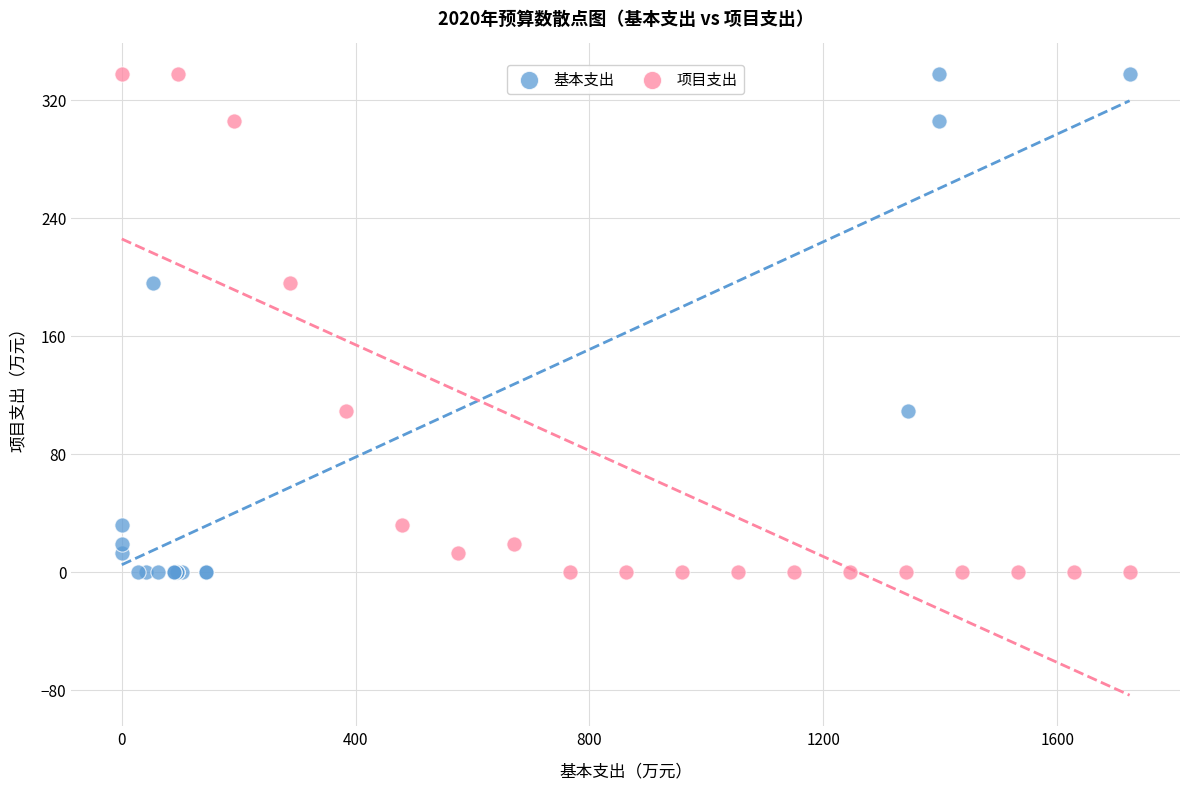

What are all the series names shown in the legend?

基本支出, 项目支出